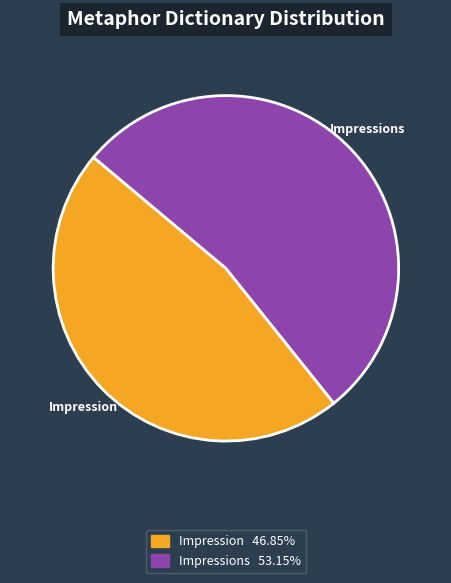

What is the majority slice?

Impressions